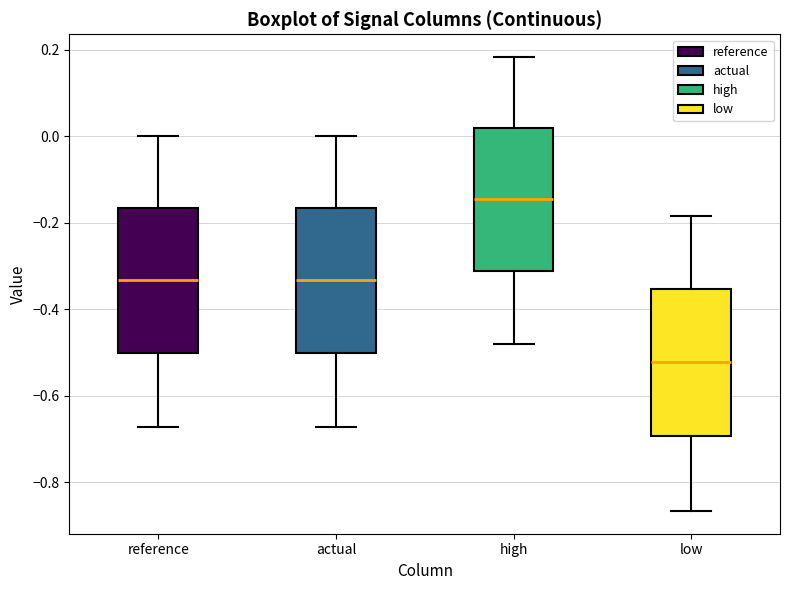

Reading left to right, transcribe this box plot: for each box, give where its median line is, the range the box spans, and where its two whiskers end, as read against the y-axis. The values are not printed on the chart, so give them approximately, as read against the axis.

reference: median -0.34, box -0.50 to -0.16, whiskers -0.68 to 0.00
actual: median -0.34, box -0.50 to -0.16, whiskers -0.68 to 0.00
high: median -0.14, box -0.32 to 0.02, whiskers -0.48 to 0.18
low: median -0.52, box -0.70 to -0.36, whiskers -0.86 to -0.18